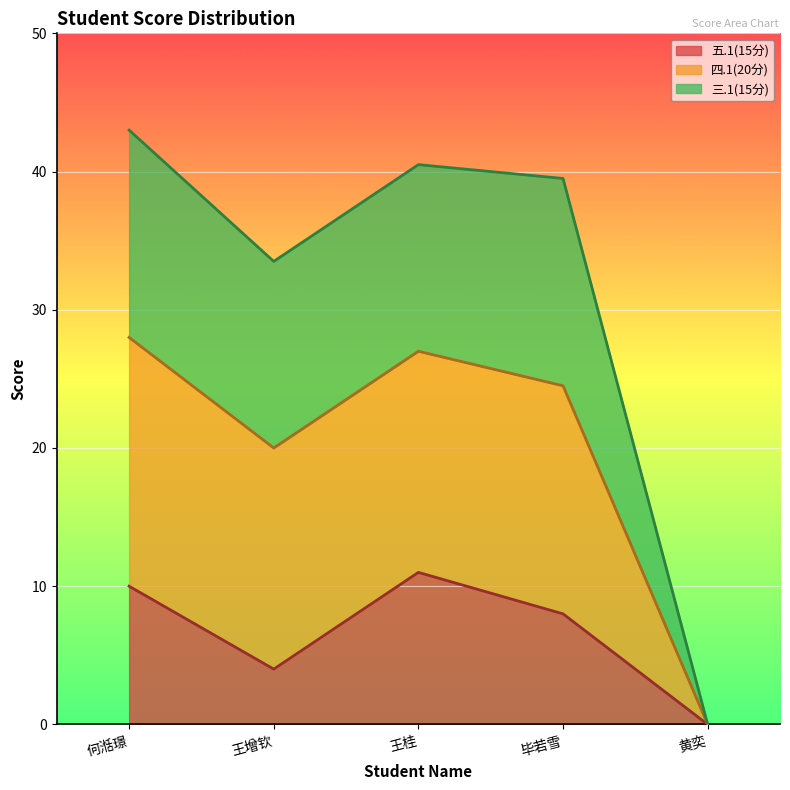

Which has a higher value, 王增钦 or 黄奕?

王增钦